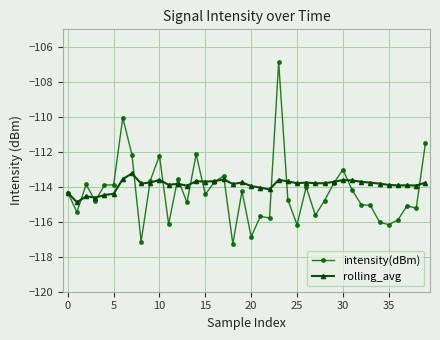

What is the sum of all rolling_avg values?

-4555.5